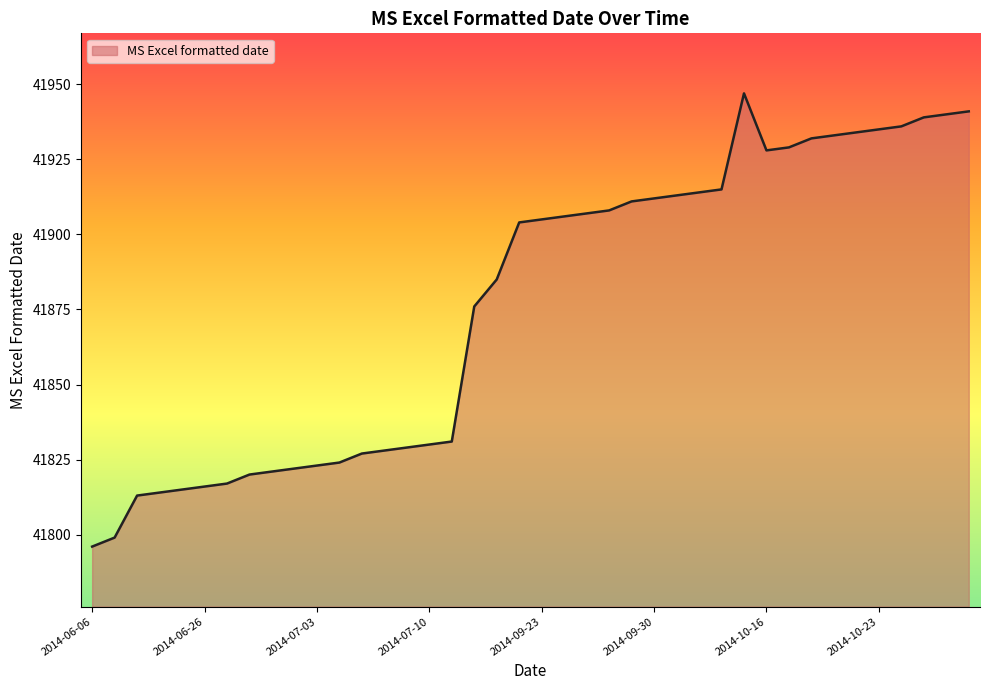

Reading left to right, list all the values displayed in this chart.

41796	41799	41813	41814	41815	41816	41817	41820	41821	41822	41823	41824	41827	41828	41829	41830	41831	41876	41885	41904	41905	41906	41907	41908	41911	41912	41913	41914	41915	41947	41928	41929	41932	41933	41934	41935	41936	41939	41940	41941